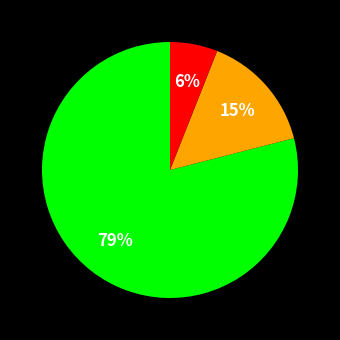

To the nearest percent, what is the average slice percentage?

33%